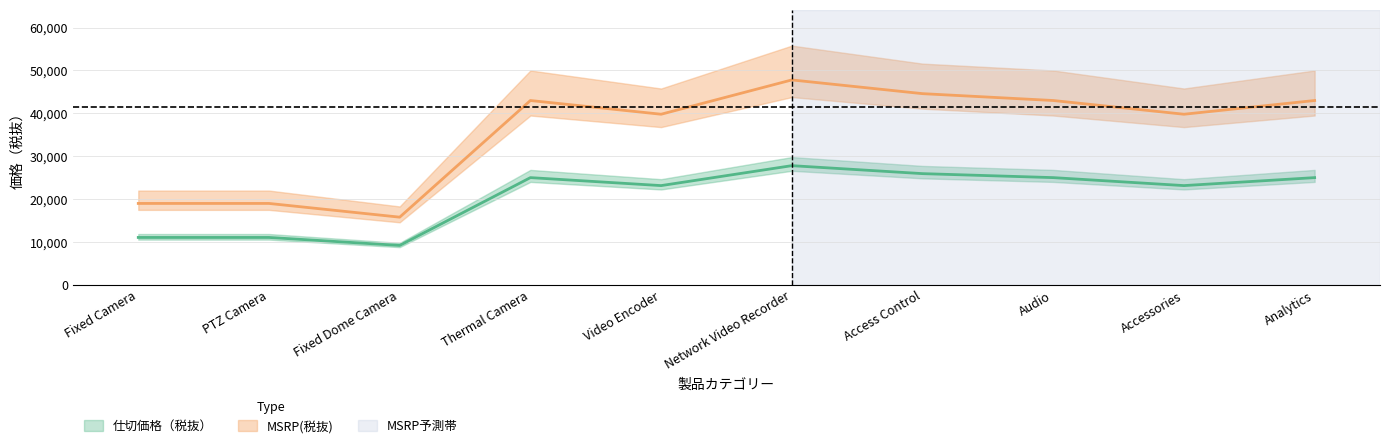

How many lines are shown in the chart?

2